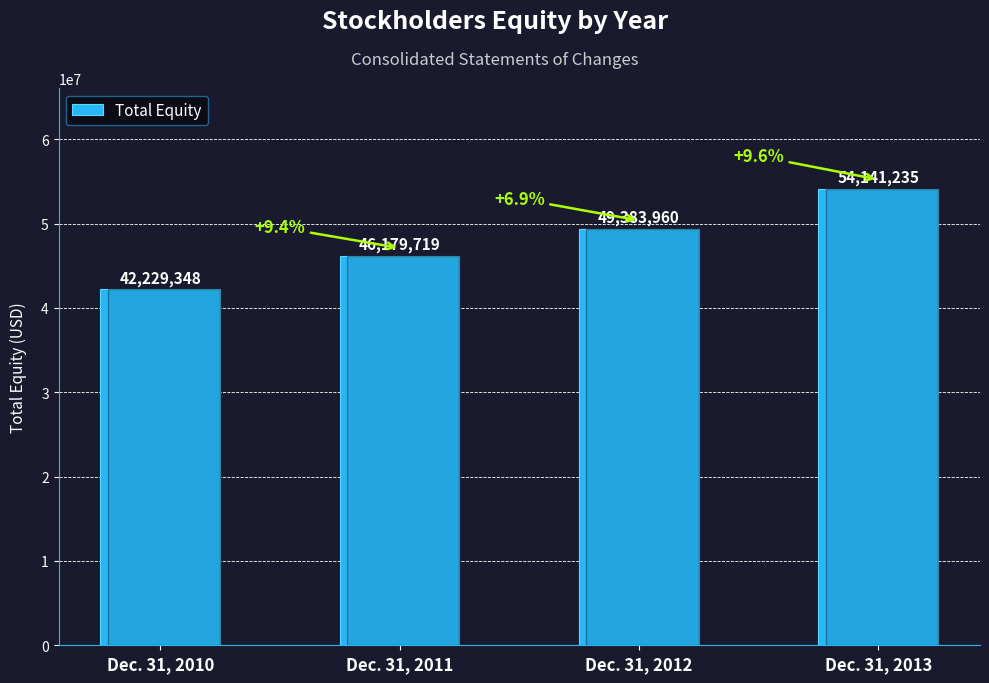

What is the maximum value shown in the chart?

54141235